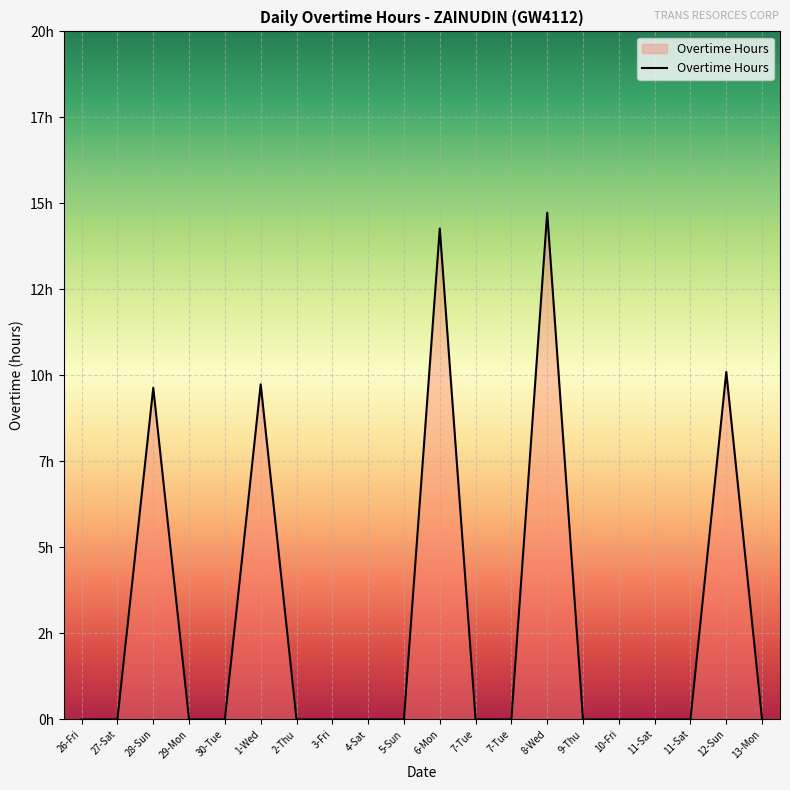

The value at 28-Sun is 5.9. True or false?

False